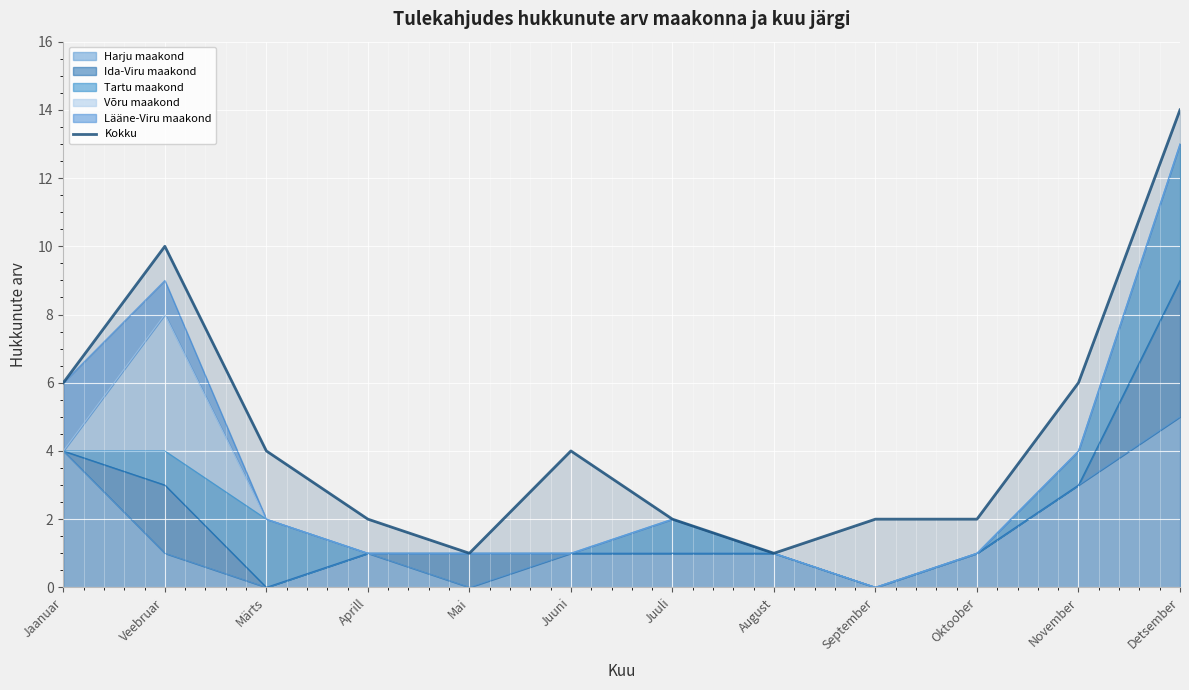

What position from the right is September?

4